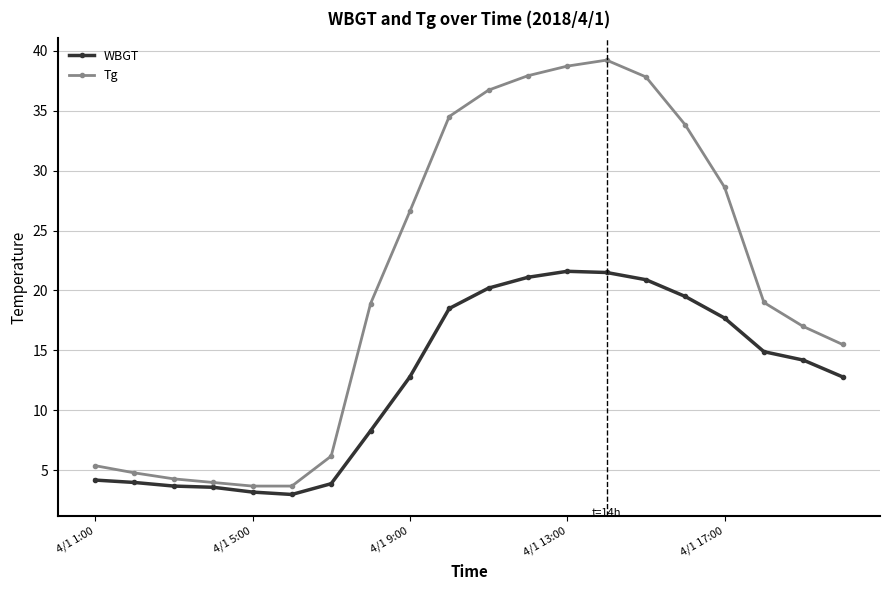

What is the highest value of the Tg series?

39.2